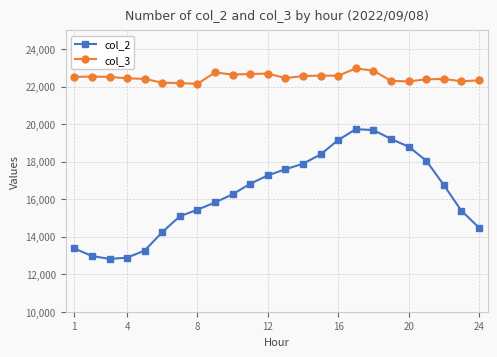

True or false: col_2 and col_3 cross at least once.

False